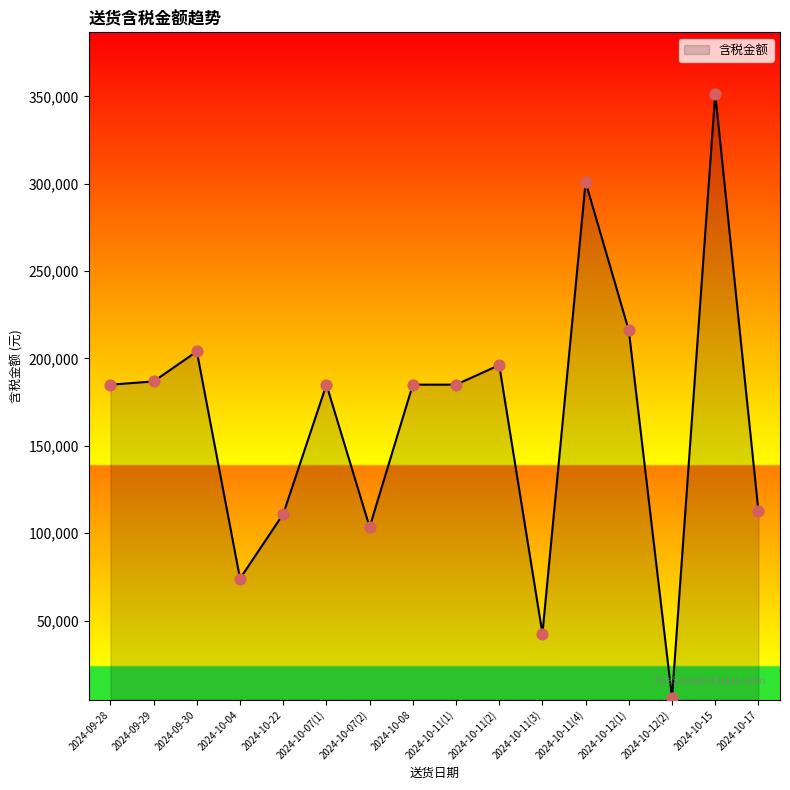

What is the ratio of the value at 2024-10-12(2) to the value at 2024-10-22?

0.1